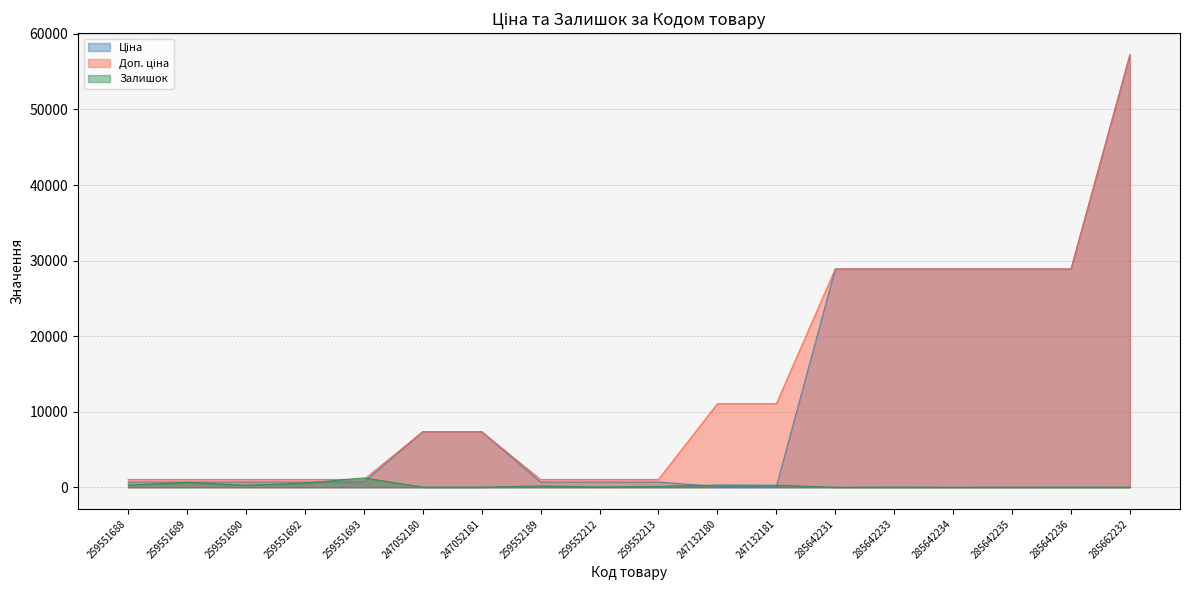

Which label corresponds to the largest value in the chart?

285662232